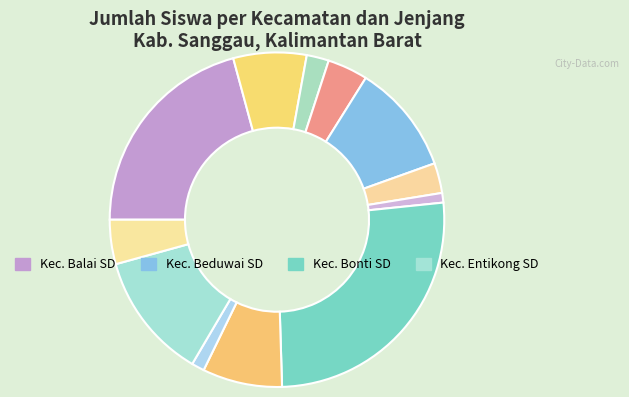

How many segments does this pie chart have?

12